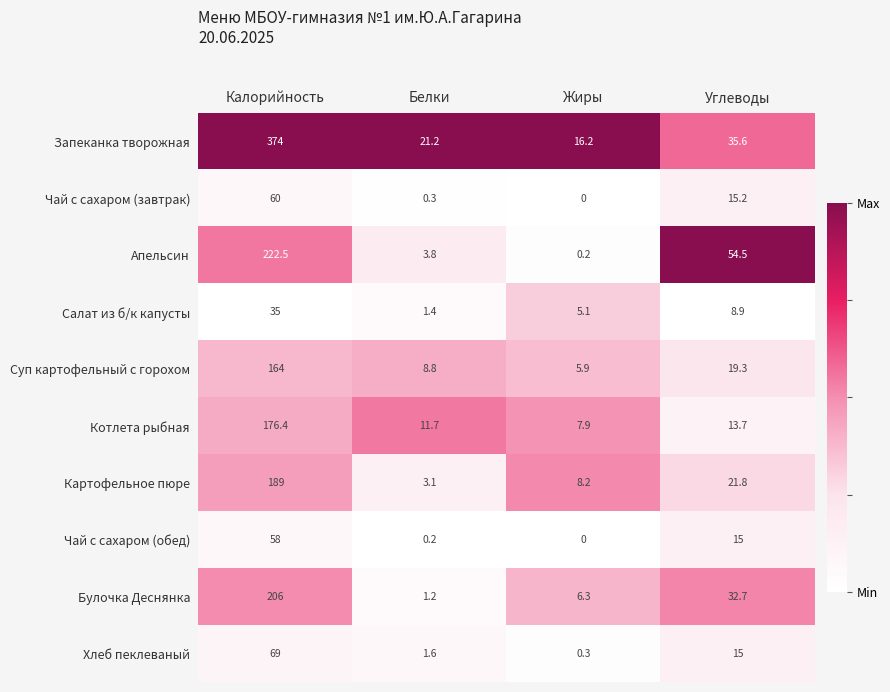

At which label does Хлеб пеклеваный first exceed 15?

Калорийность